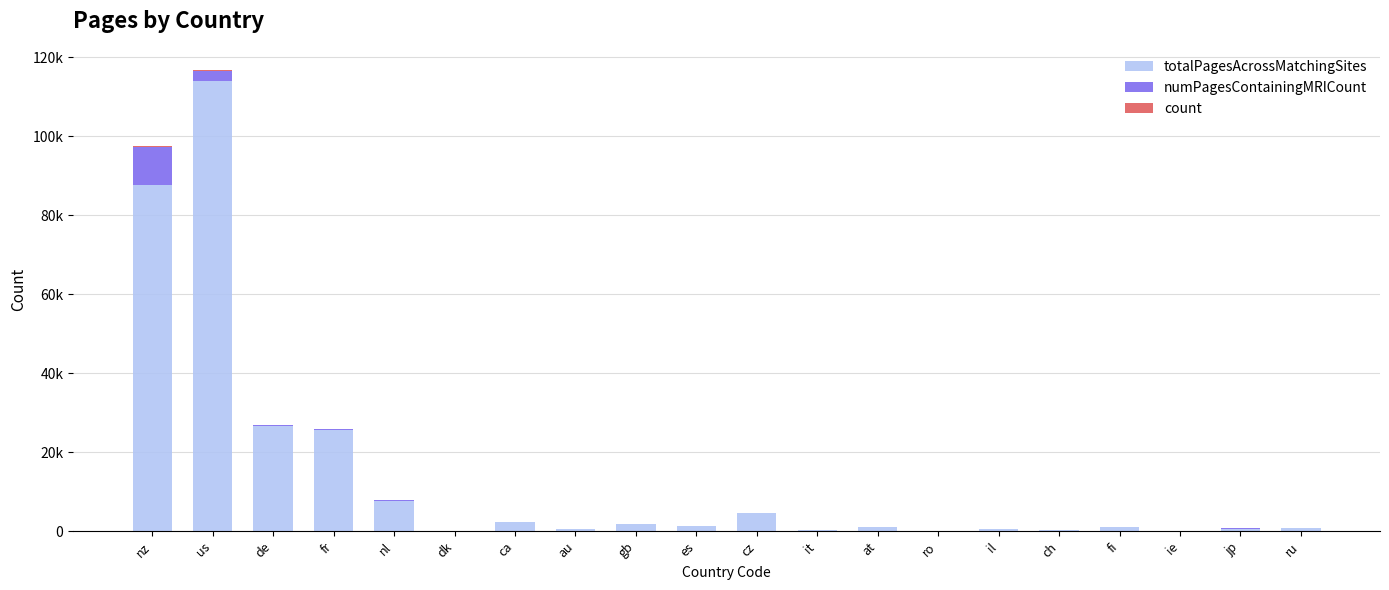

Are the bars grouped side by side (vs. stacked)?

No